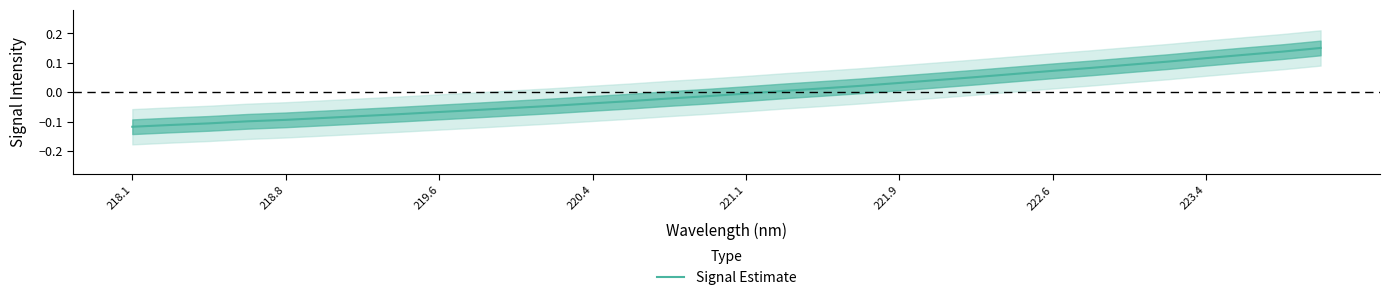

Is it true that Signal Estimate equals -0.1 at 220.4?

False